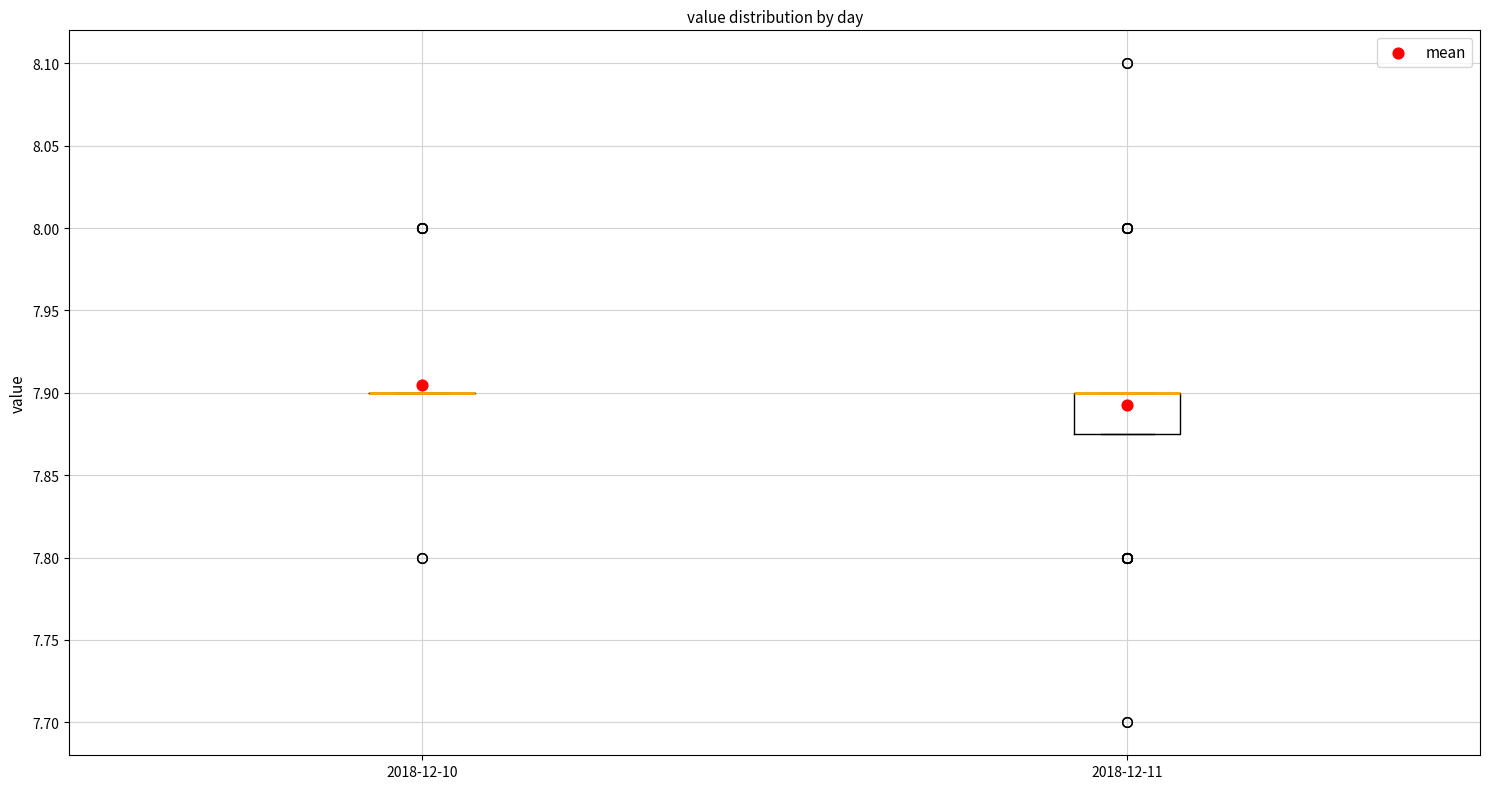

Reading left to right, transcribe this box plot: for each box, give where its median line is, the range the box spans, and where its two whiskers end, as read against the y-axis. The values are not printed on the chart, so give them approximately, as read against the axis.

2018-12-10: box collapsed to a line at 7.900, whiskers 7.900 to 7.900
2018-12-11: median 7.900 (drawn on the box's upper edge), box 7.875 to 7.900, whiskers 7.875 to 7.900